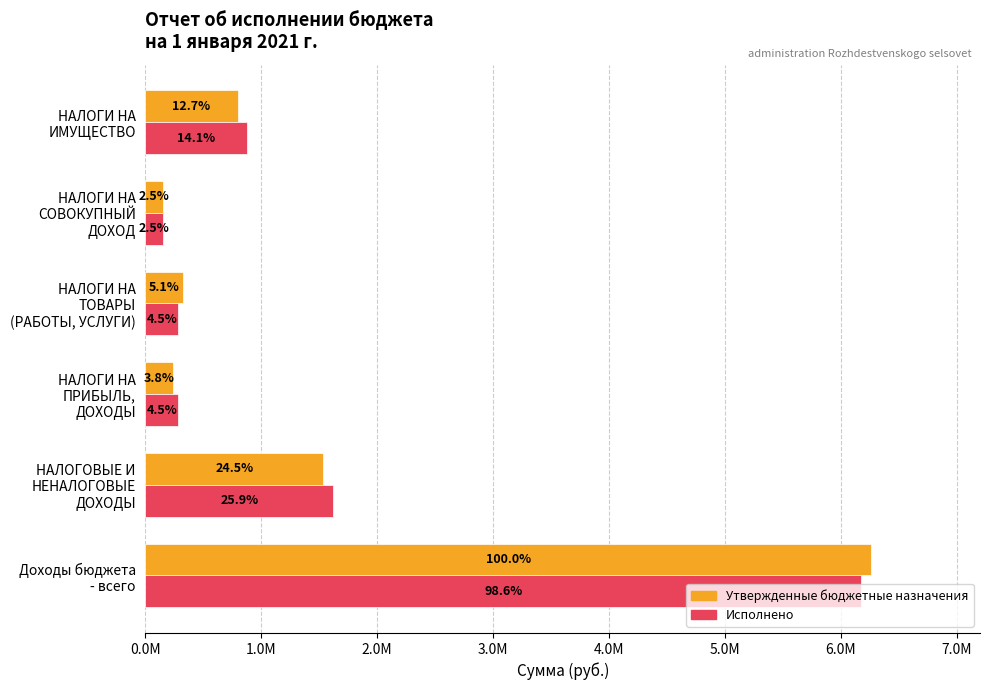

What are all the series names shown in the legend?

Утвержденные бюджетные назначения, Исполнено